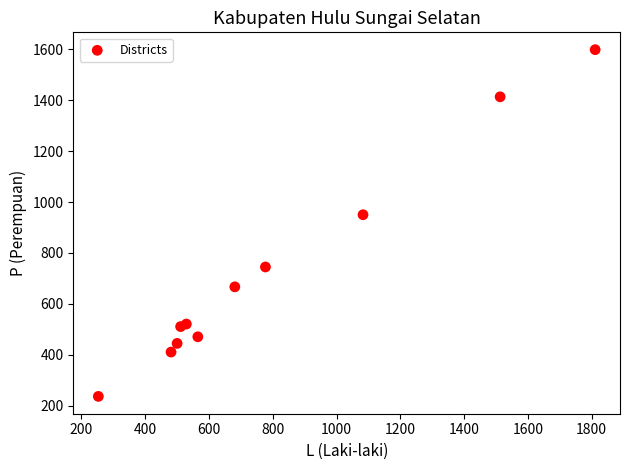

What is the range of Y values (max minus min)?

1361